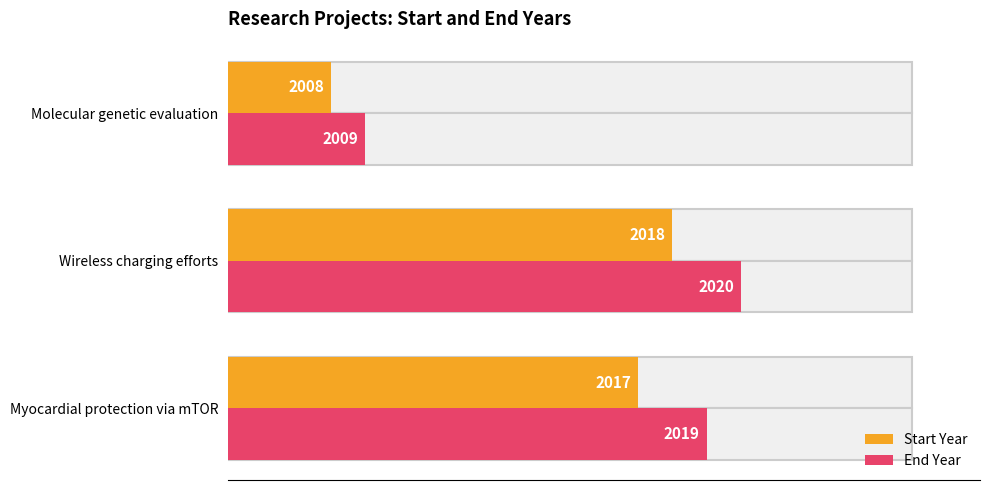

Does the chart contain stacked bars?

No